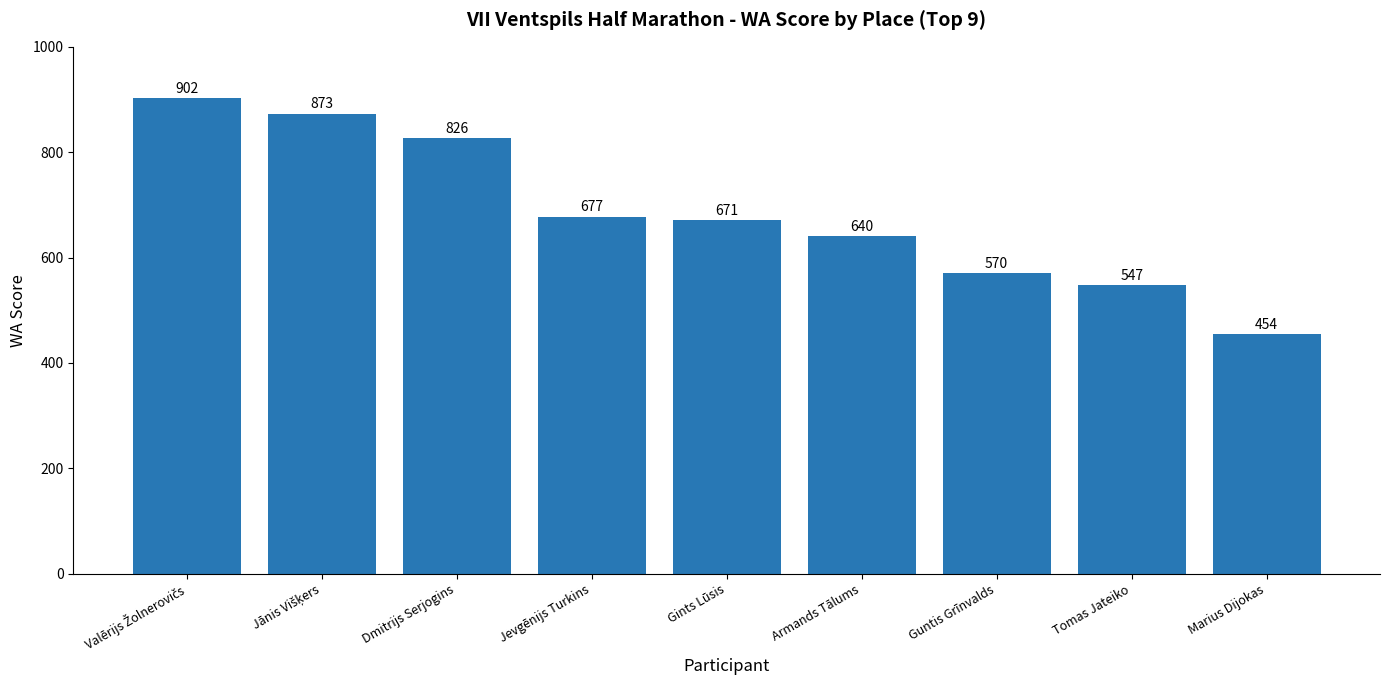

What is the label of the 1st bar from the right?

Marius Dijokas